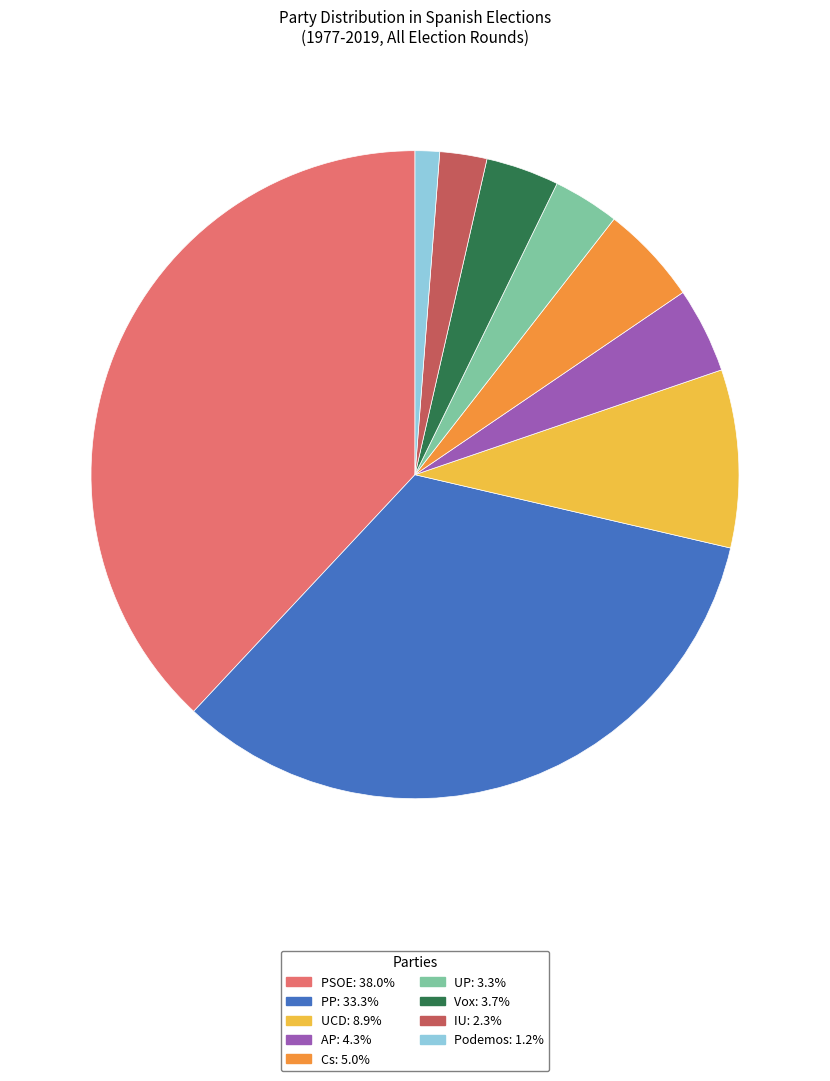

How many segments does this pie chart have?

9